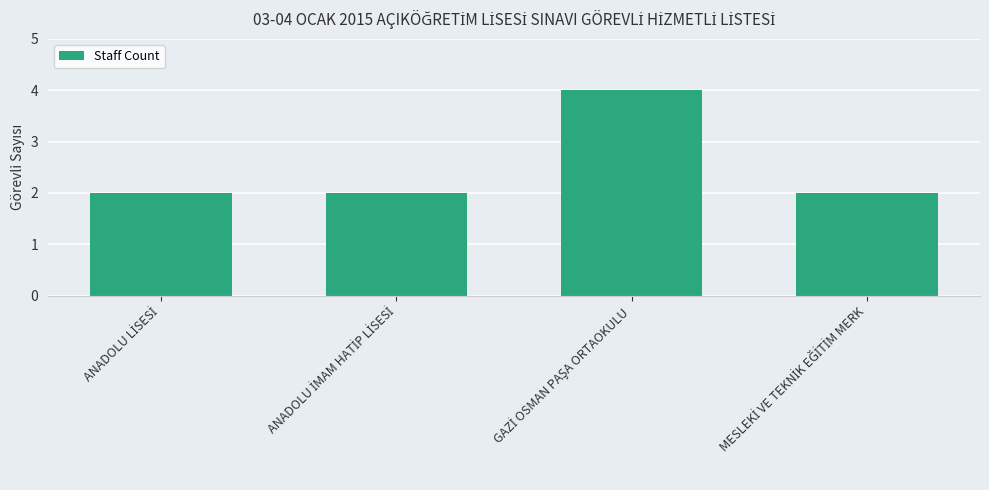

What is the greatest value displayed?

4